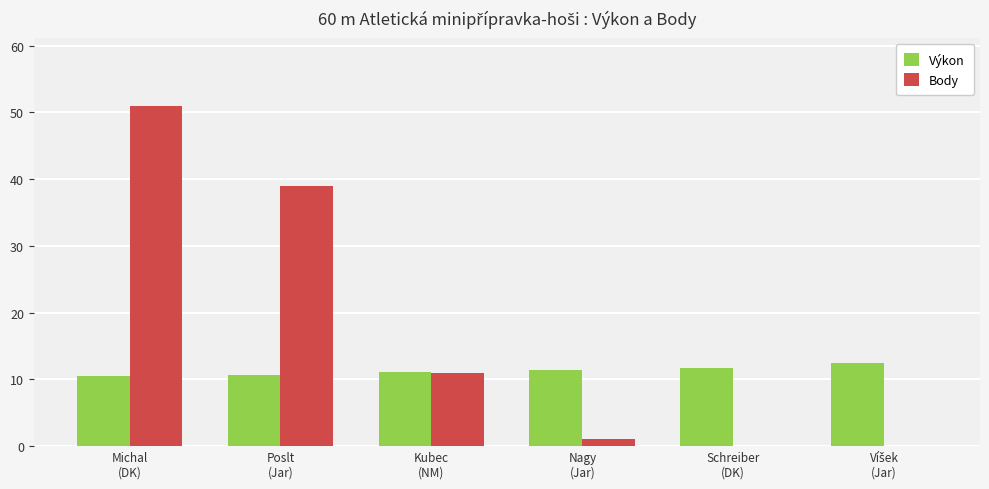

Which series has the largest total across all categories?

Body